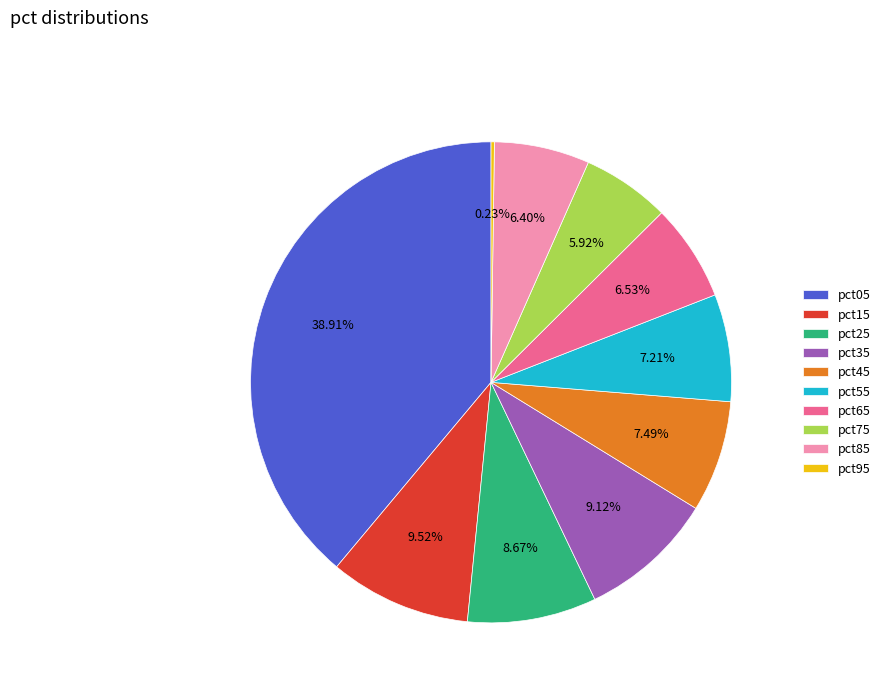

What percentage is NOT represented by pct05?

61.1%